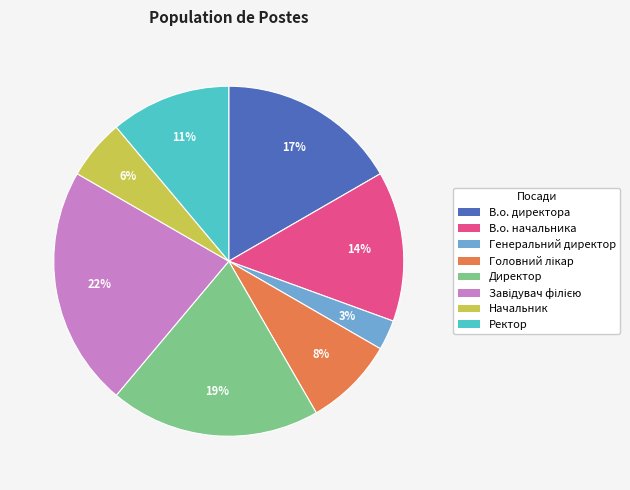

What is the smallest slice in the pie chart?

Генеральний директор